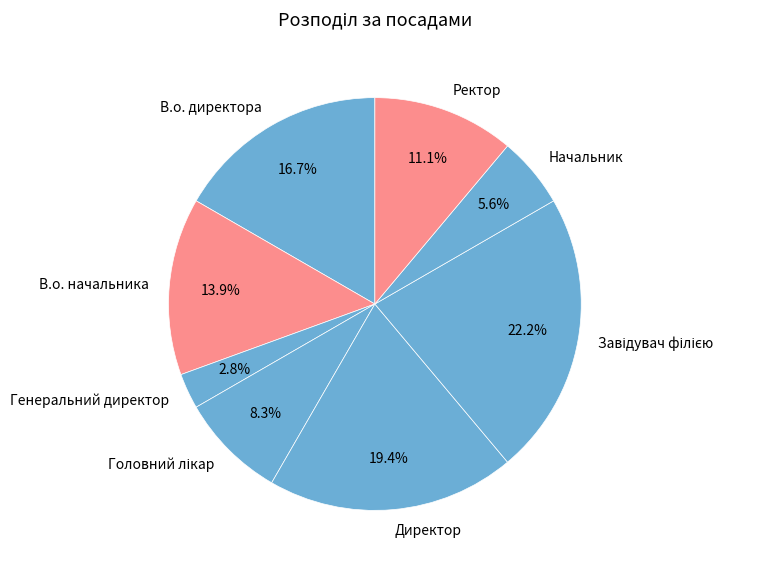

Does В.о. начальника account for over 50% of the chart?

No